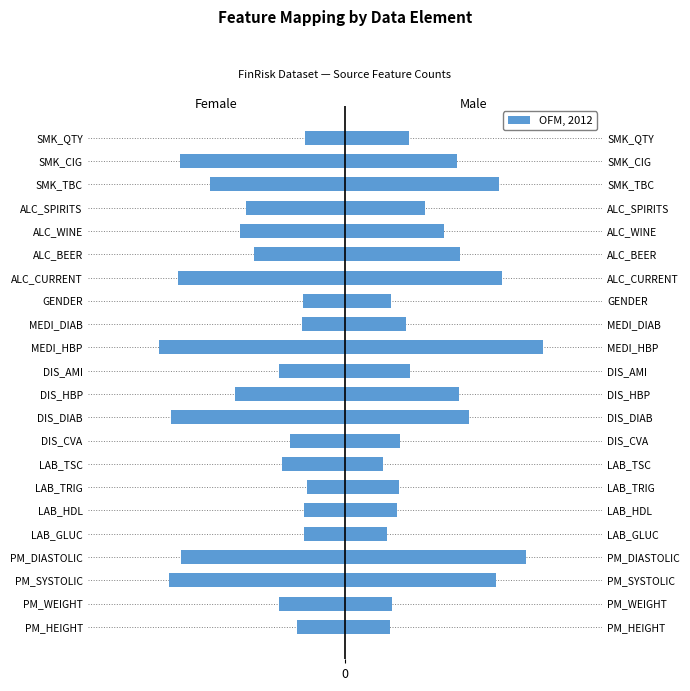

Read the Female value at PM_WEIGHT.

-1.3